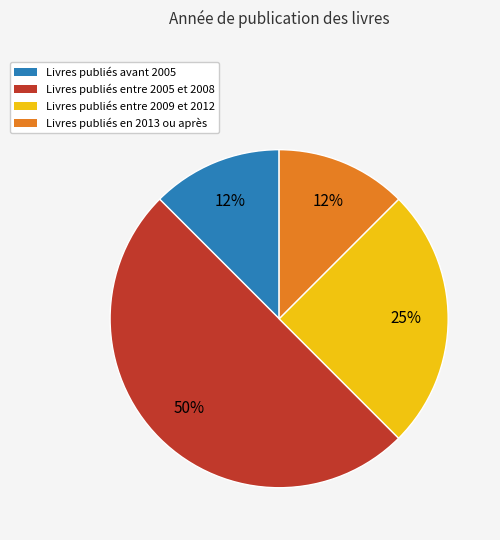

To the nearest percent, what is the average slice percentage?

25%